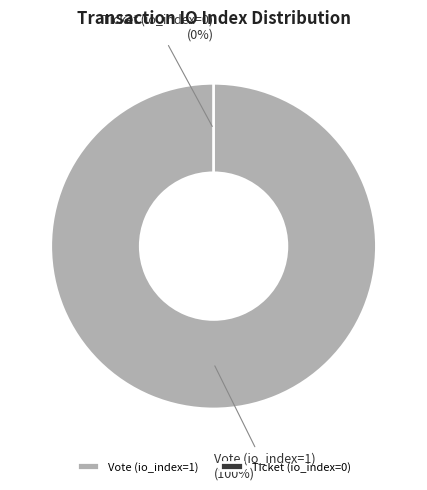

How many slices are in this pie chart?

2